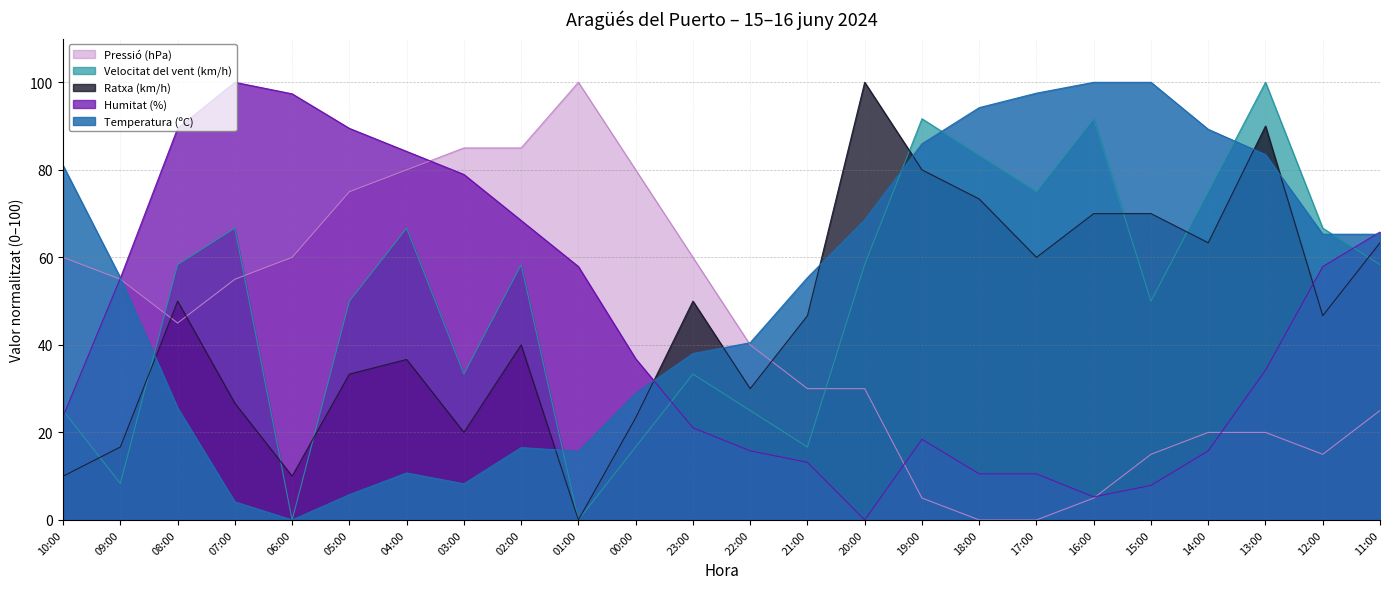

At how many categories does at least one series exceed 37?

24